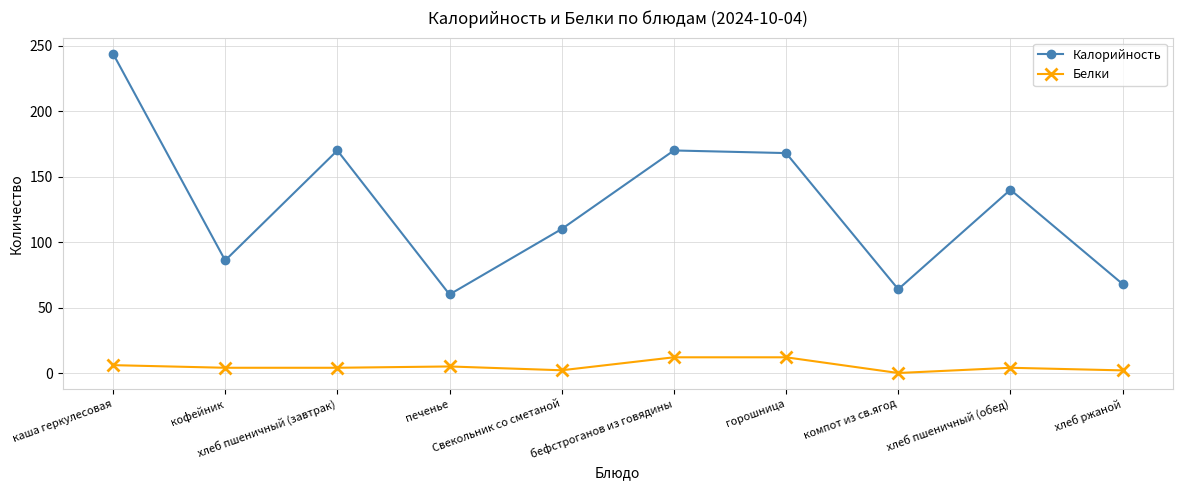

Rank the series by their maximum value, from highest to lowest.

Калорийность, Белки